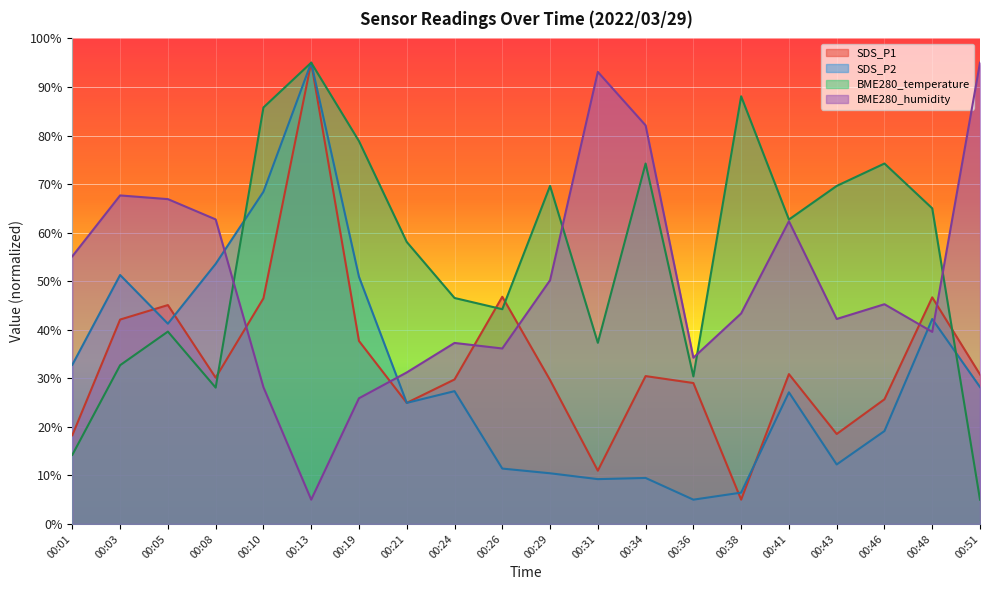

How many intersections are there between BME280_humidity and SDS_P2?

4